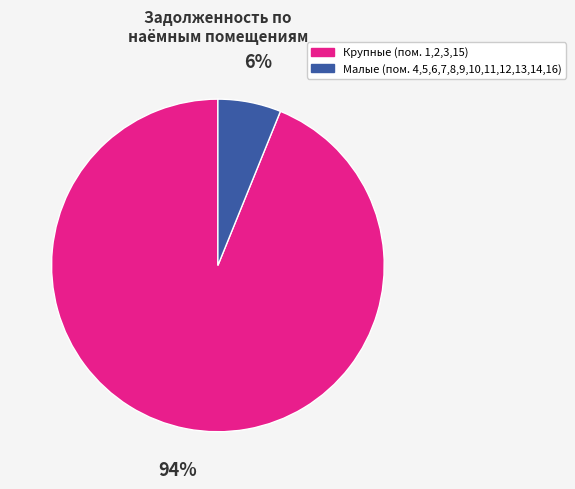

Is there any slice that represents more than half of the pie?

Yes